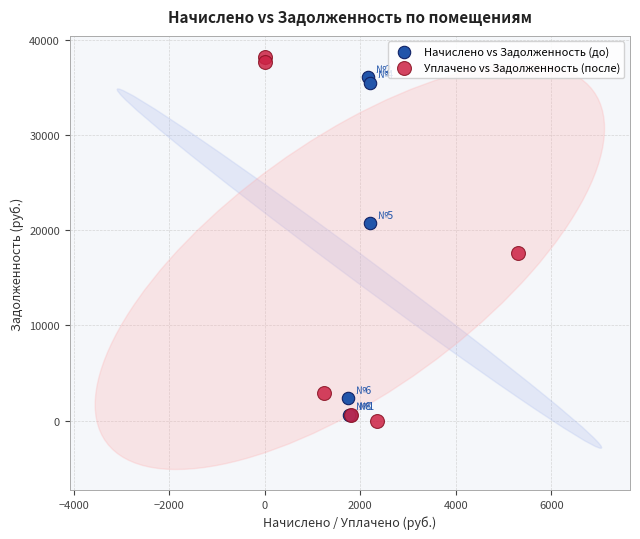

Which series contains the lowest Y value?

Уплачено vs Задолженность (после)